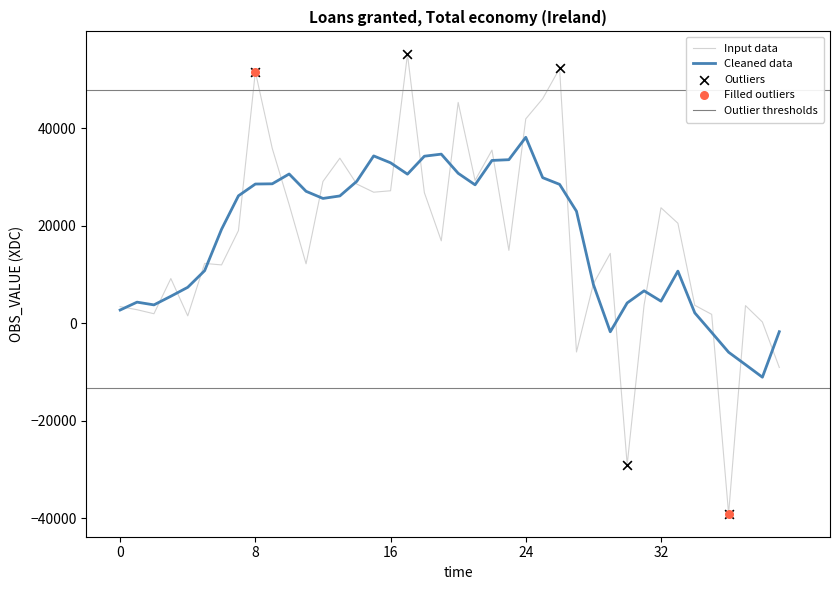

What is the ratio of the value at 2003-Q2 to the value at 2007-Q3?

0.3